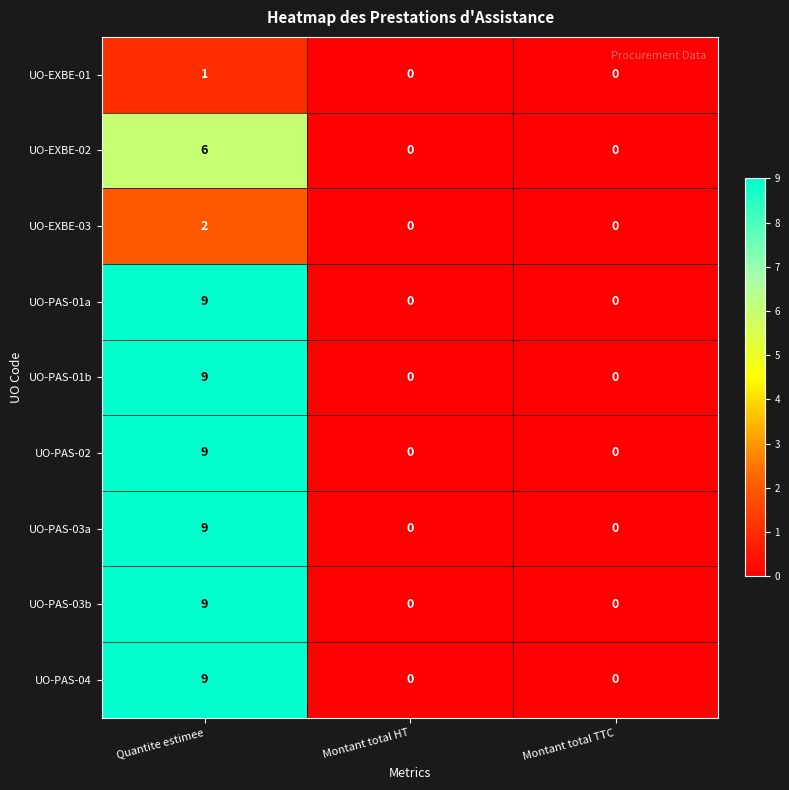

What is the greatest value displayed?

9